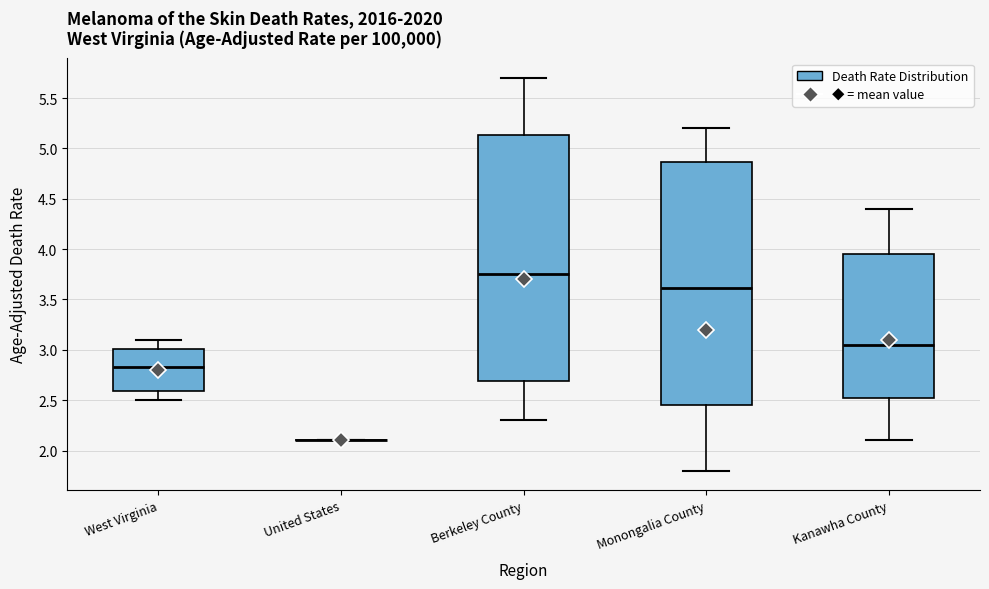

Where is the upper edge of the box for West Virginia on the y-axis? The values are not printed on the chart, so give them approximately, as read against the axis.

3.00